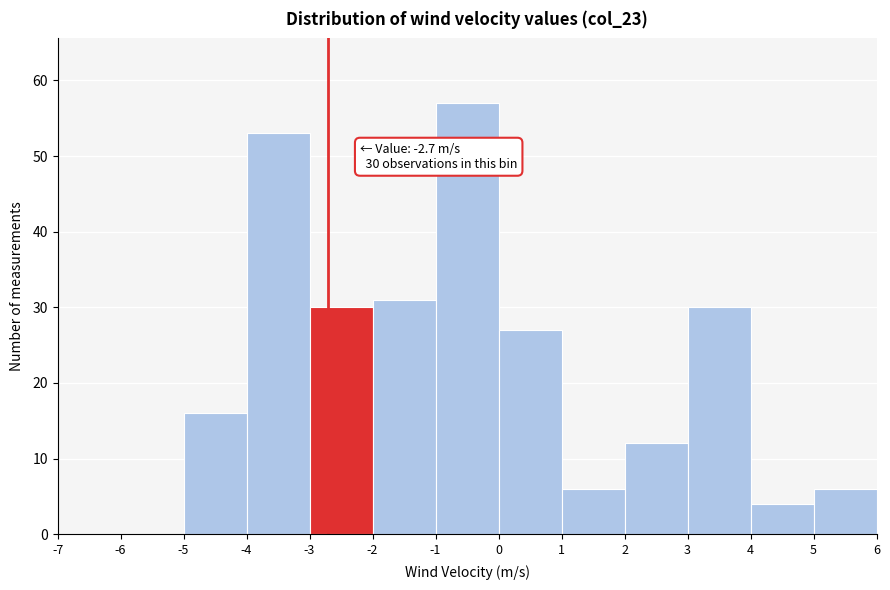

Which range on the x-axis has the tallest bar?

-1 to 0